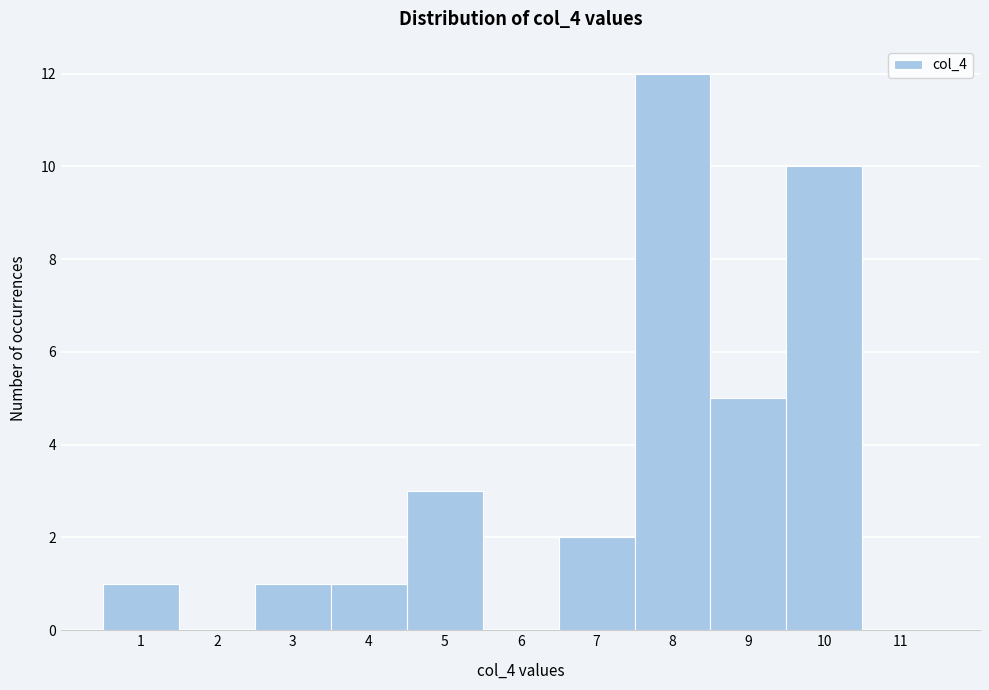

Which range on the x-axis has the tallest bar?

7.5 to 8.5